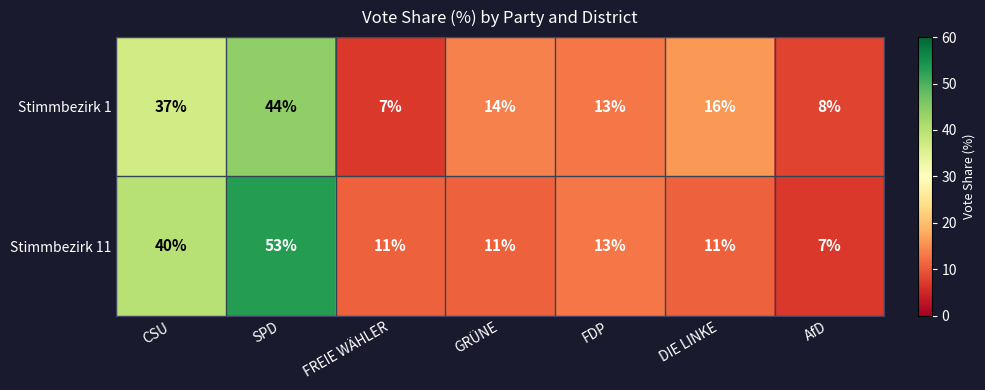

Reading left to right, extract all data points from this chart.

Stimmbezirk 1: 37	44	7	14	13	16	8
Stimmbezirk 11: 40	53	11	11	13	11	7